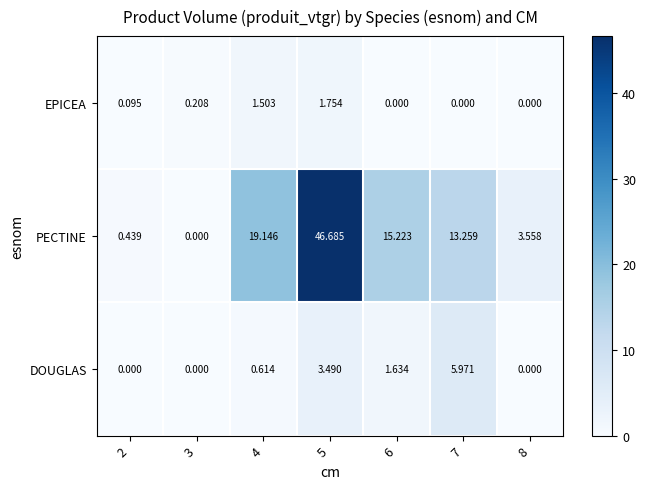

At which category does the chart reach its peak across all series?

5